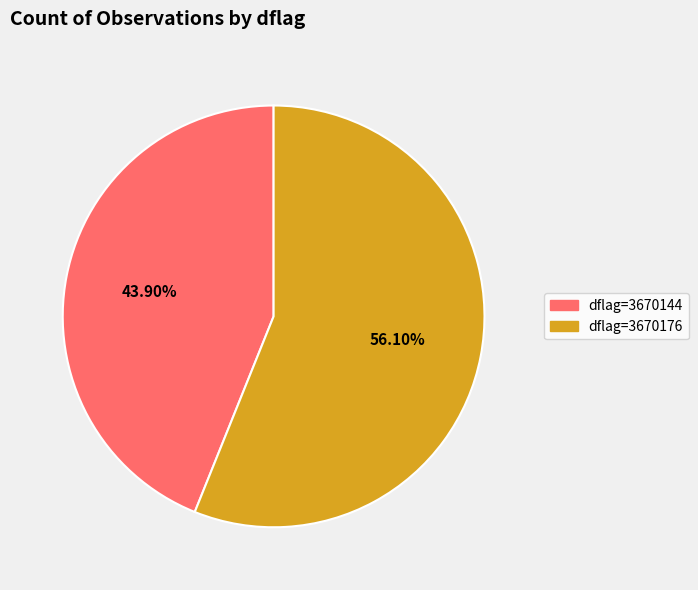

Approximately how many times larger is the value at dflag=3670176 compared to dflag=3670144?

1.3